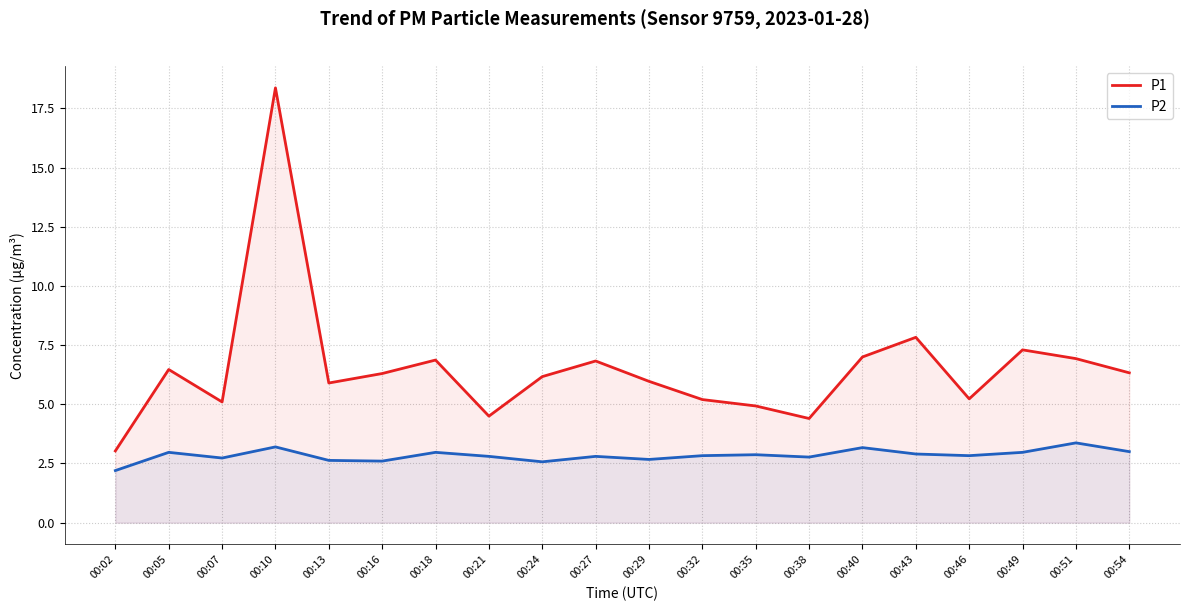

How many lines are shown in the chart?

2